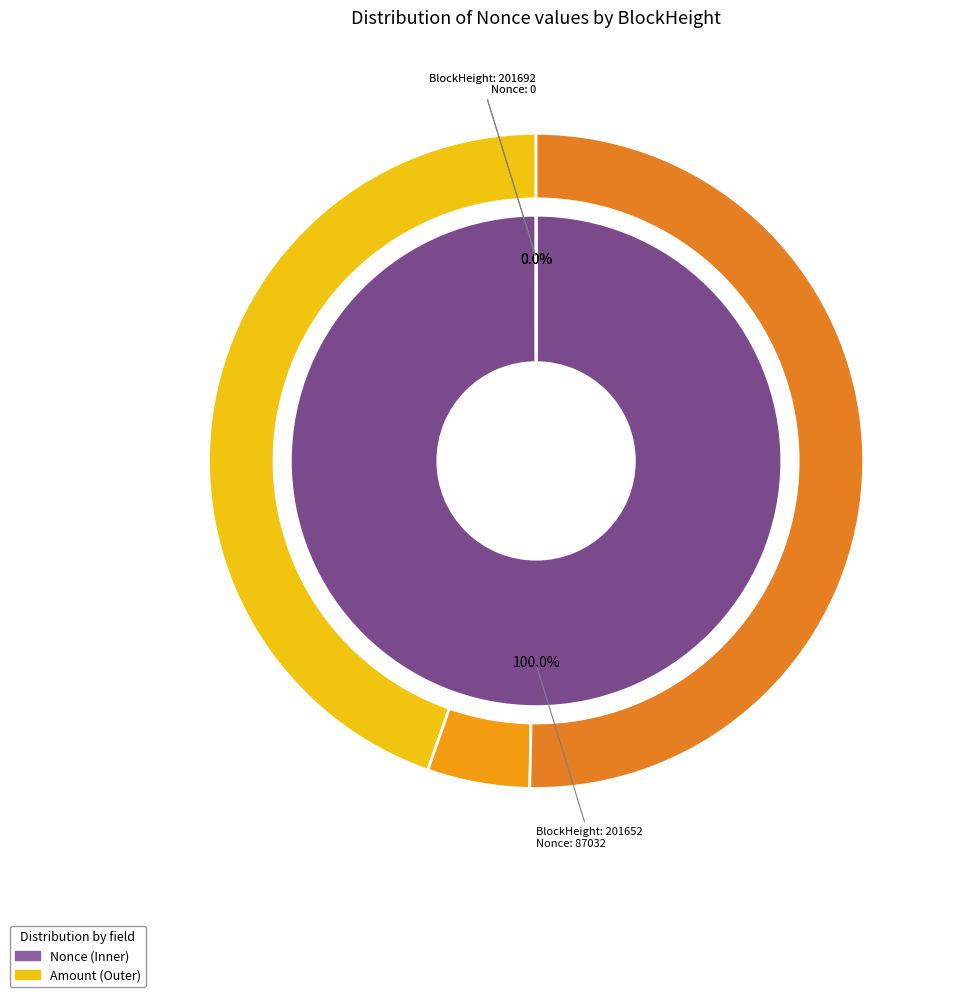

The 201652 slice represents 99% of the pie. True or false?

False